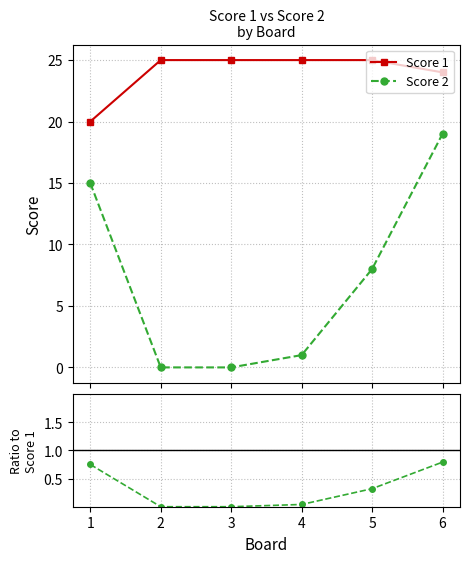

Is the value of Score 1 at 5 greater than the value of Score 2 at 2?

Yes